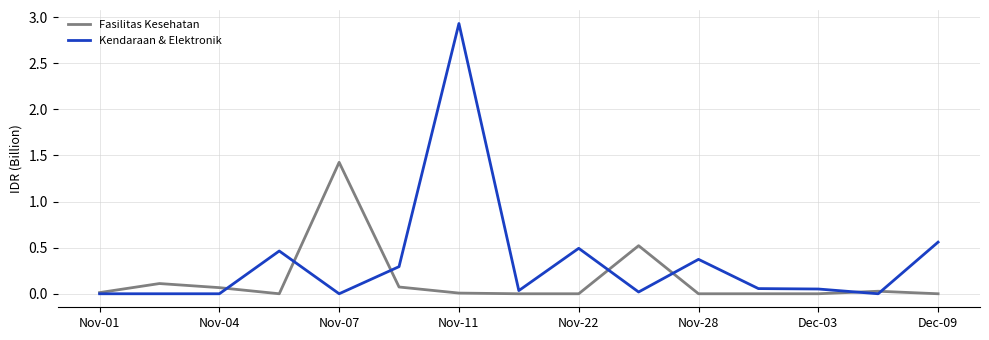

Rank the series by their maximum value, from lowest to highest.

Fasilitas Kesehatan, Kendaraan & Elektronik